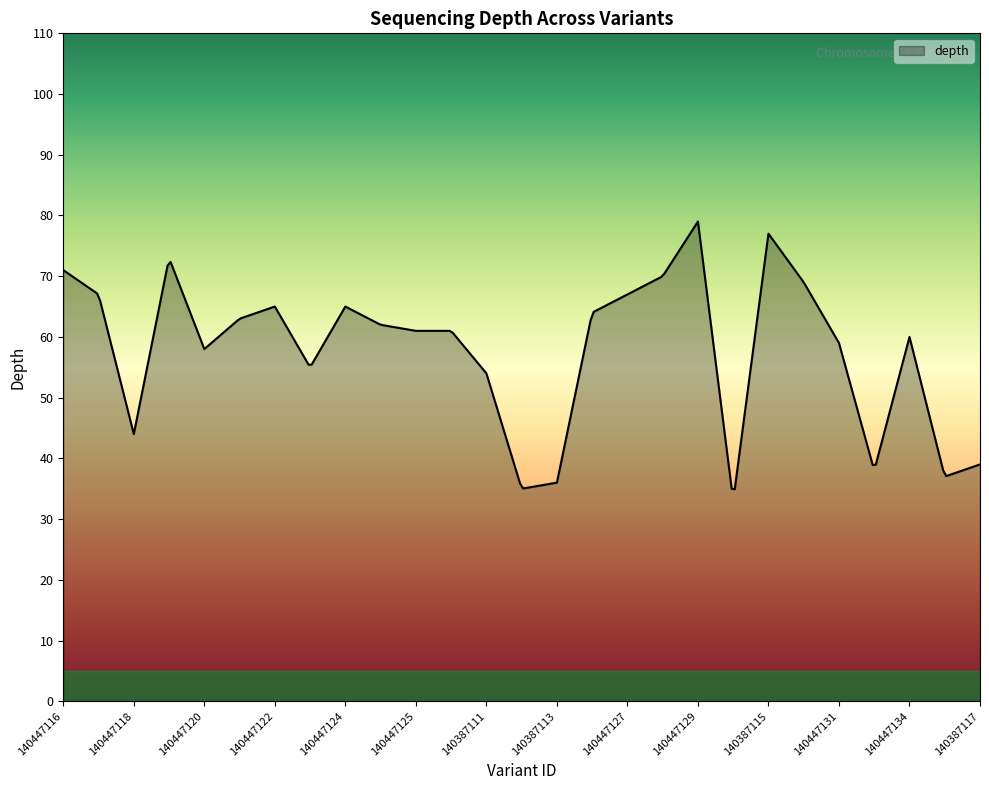

What is the greatest value displayed?

79.0